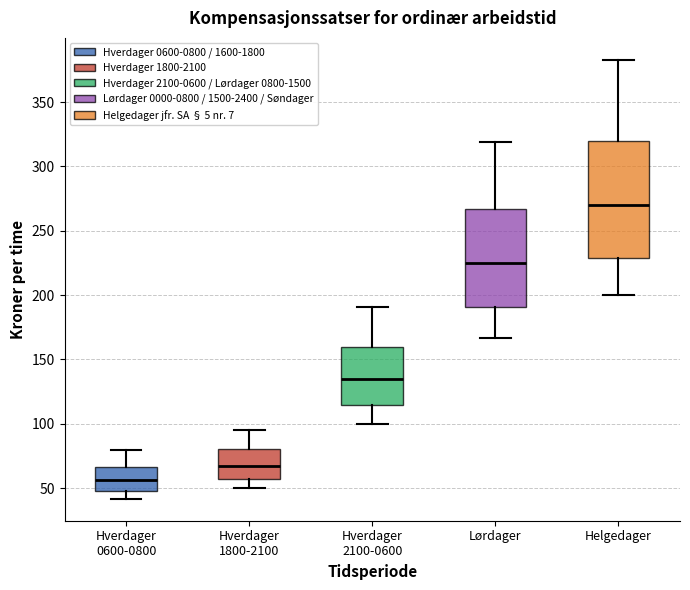

Which box is the tallest, from its lower edge to its upper edge?

Helgedager